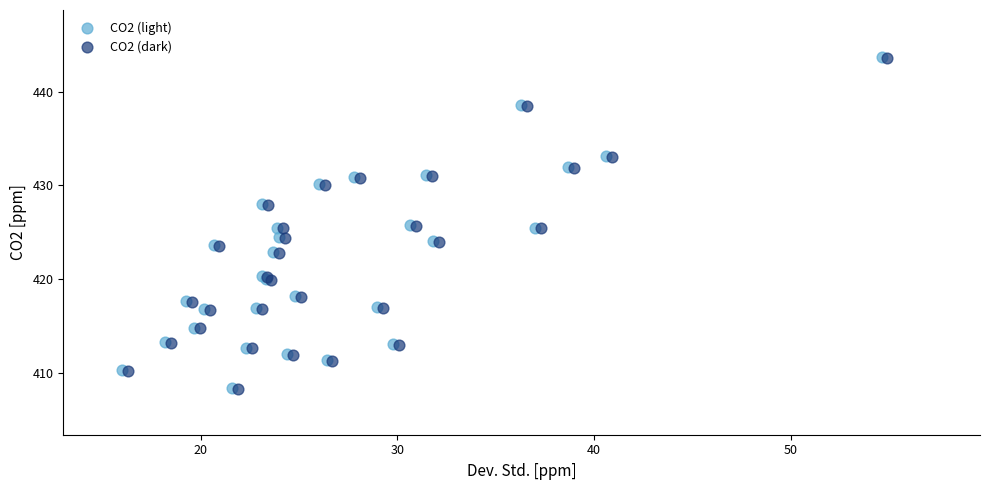

What are all the series names shown in the legend?

CO2 (light), CO2 (dark)